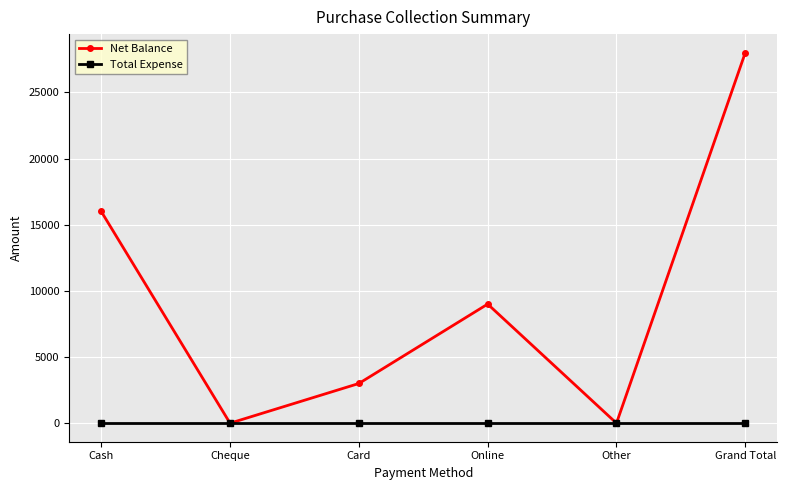

What position from the right is Cash?

6